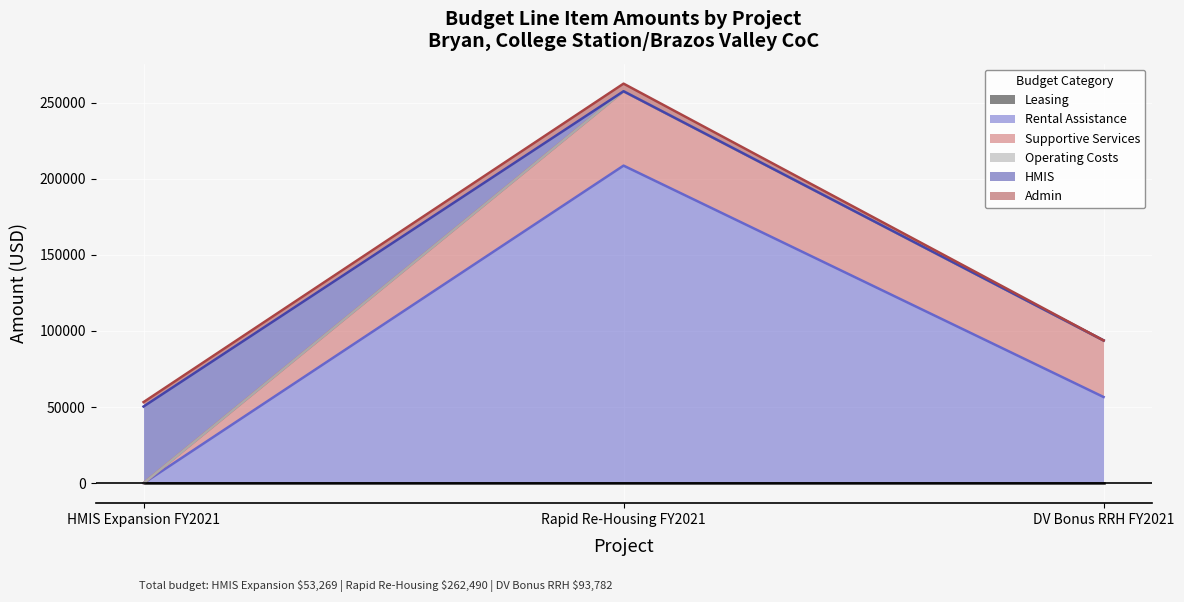

At how many categories does at least one series exceed 181189?

1